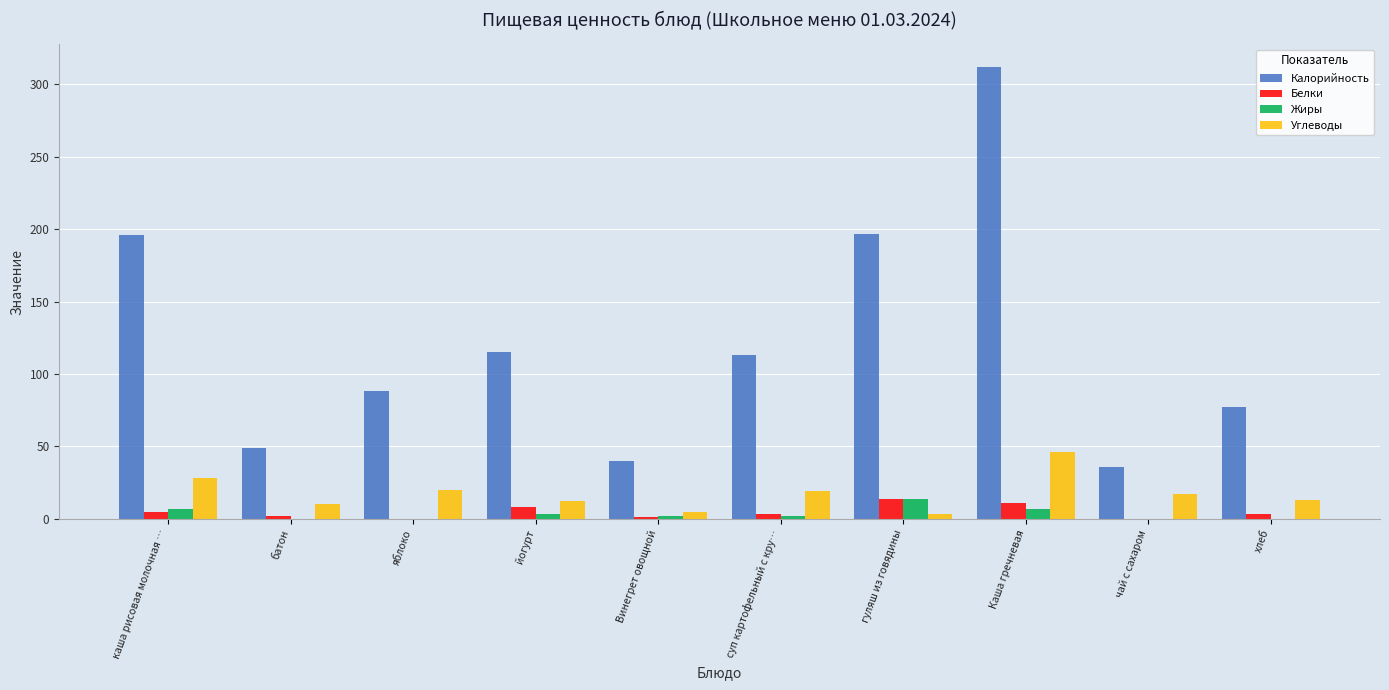

Which series has the largest total across all categories?

Калорийность